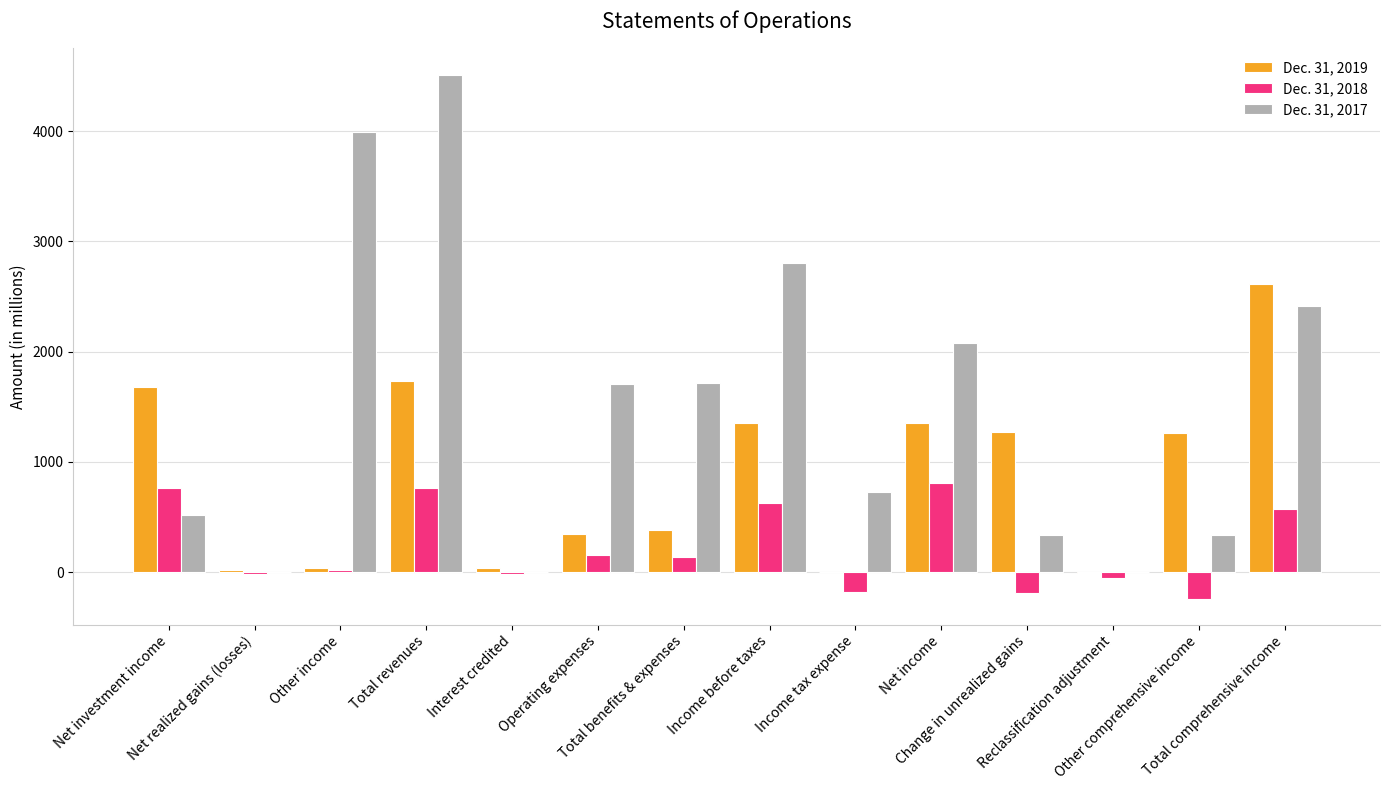

Which series has the largest total across all categories?

Dec. 31, 2017